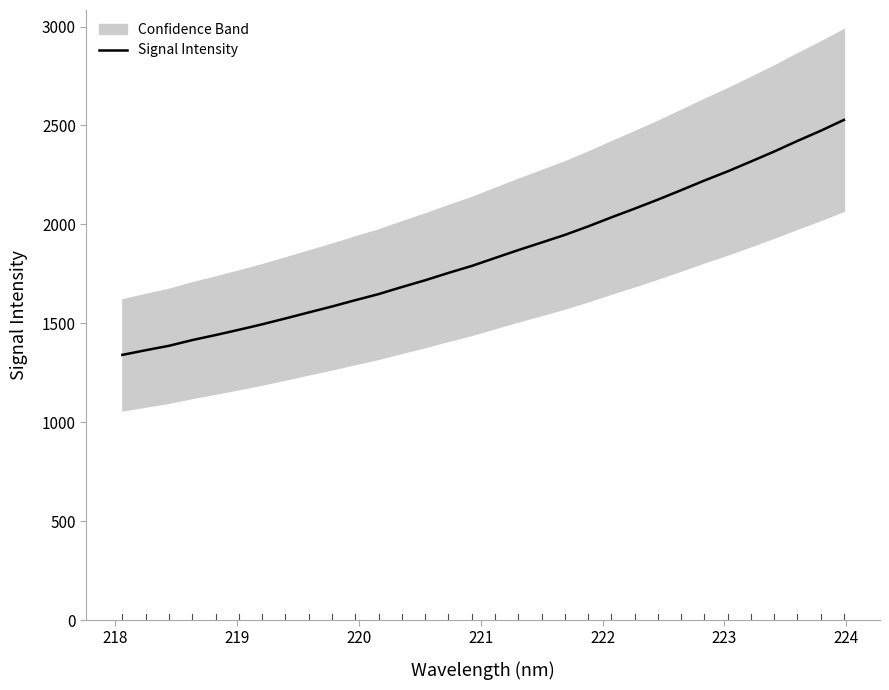

What is the difference between the maximum and minimum values?

1187.7